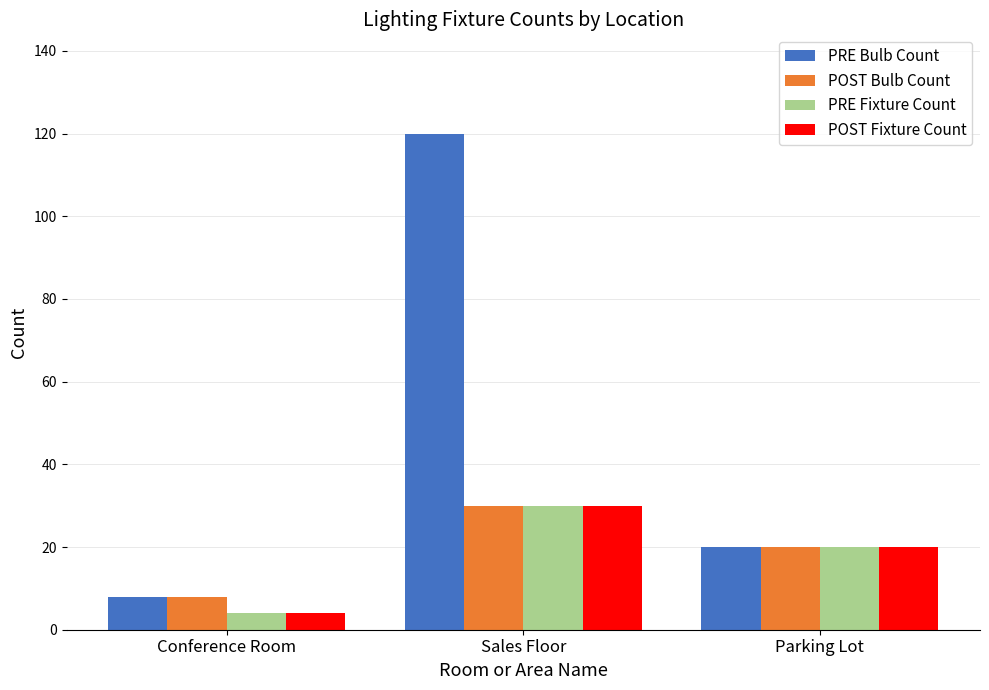

What are all the series names shown in the legend?

PRE Bulb Count, POST Bulb Count, PRE Fixture Count, POST Fixture Count